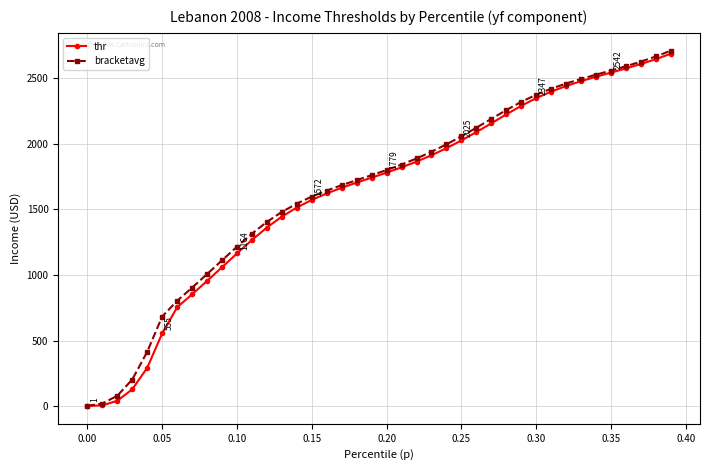

How many lines are shown in the chart?

2